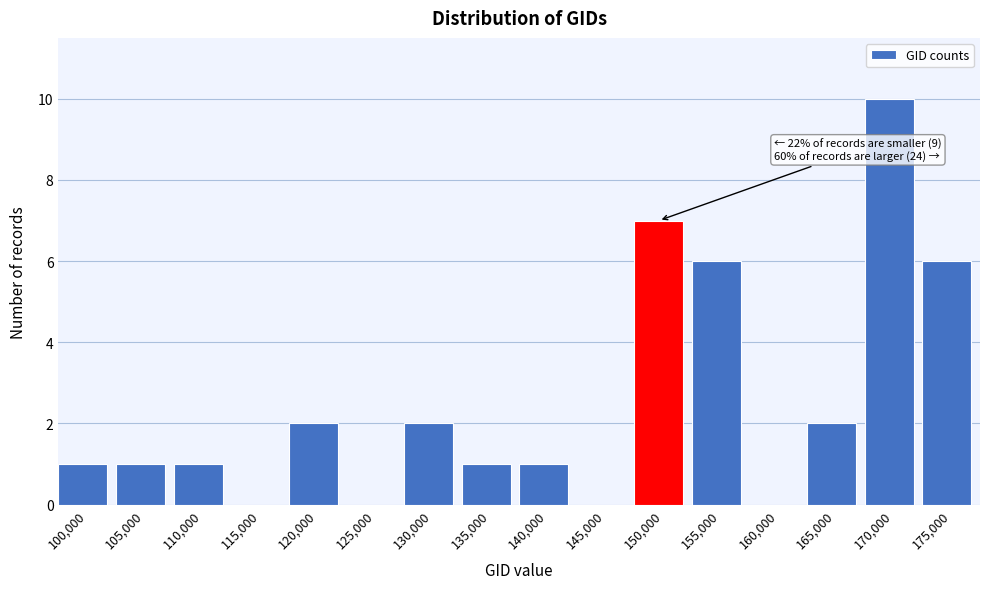

Reading left to right, extract all data points from this chart.

100,000=1	105,000=1	110,000=1	115,000=0	120,000=2	125,000=0	130,000=2	135,000=1	140,000=1	145,000=0	150,000=7	155,000=6	160,000=0	165,000=2	170,000=10	175,000=6